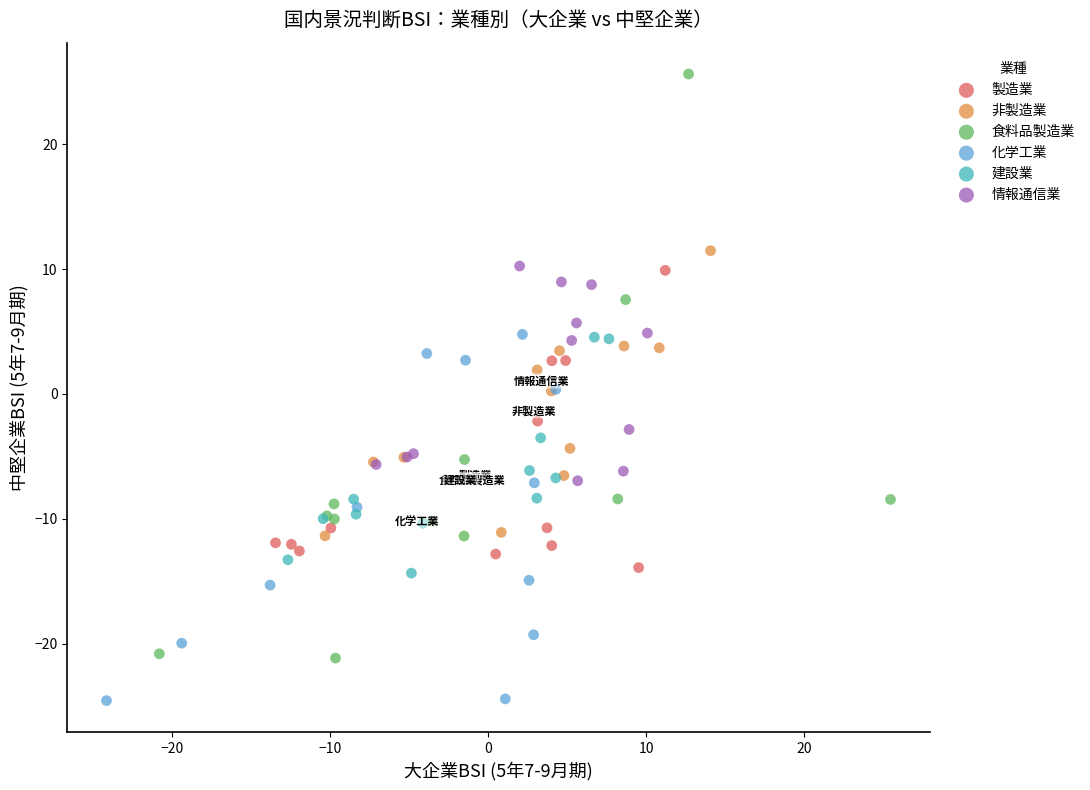

Which series has the widest spread of Y values?

食料品製造業